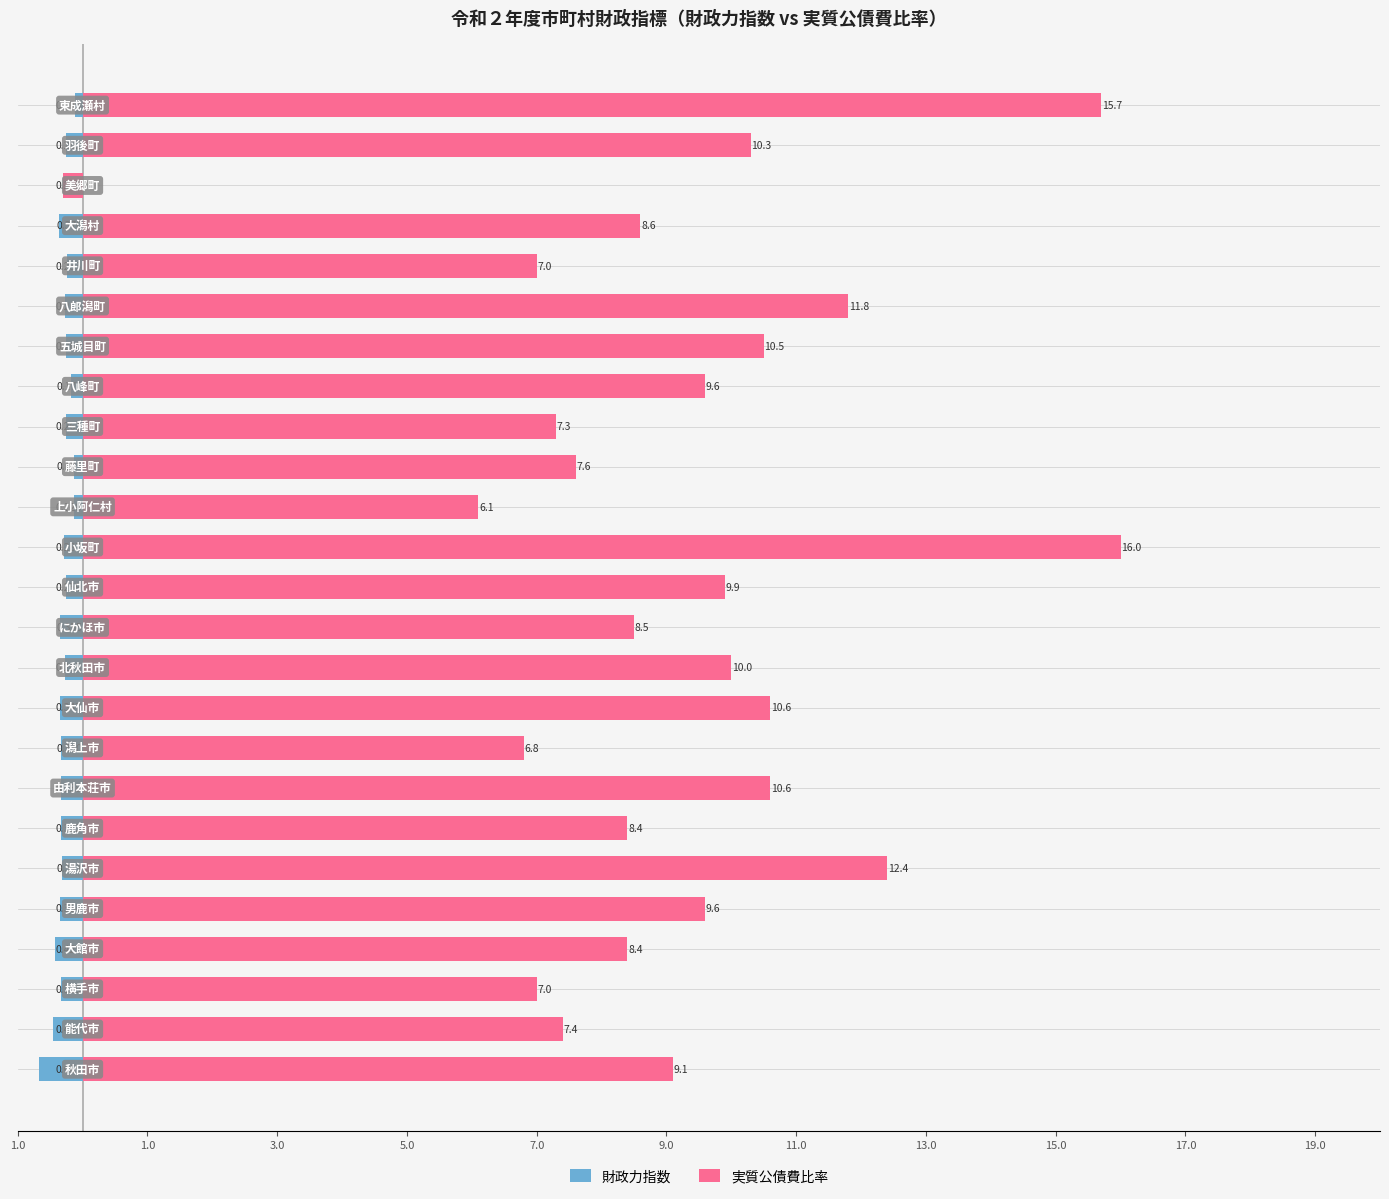

What is the maximum value shown in the chart?

16.0